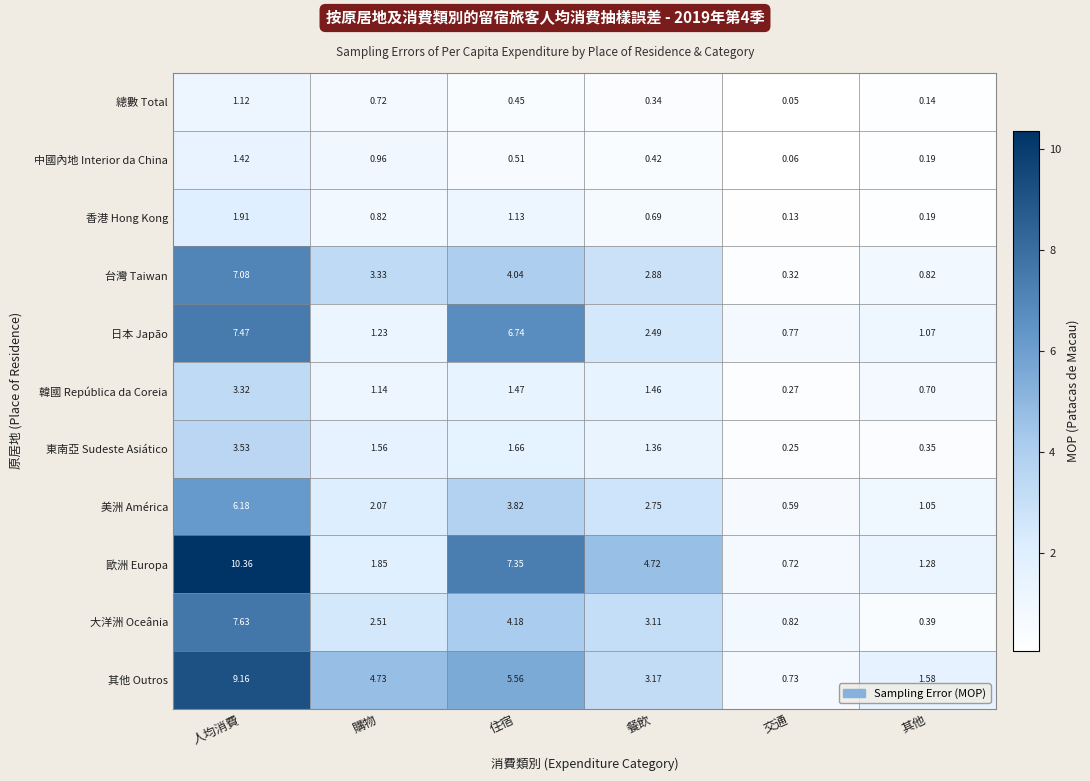

List the labels in order of 日本 Japão value, largest first.

人均消費, 住宿, 餐飲, 購物, 其他, 交通